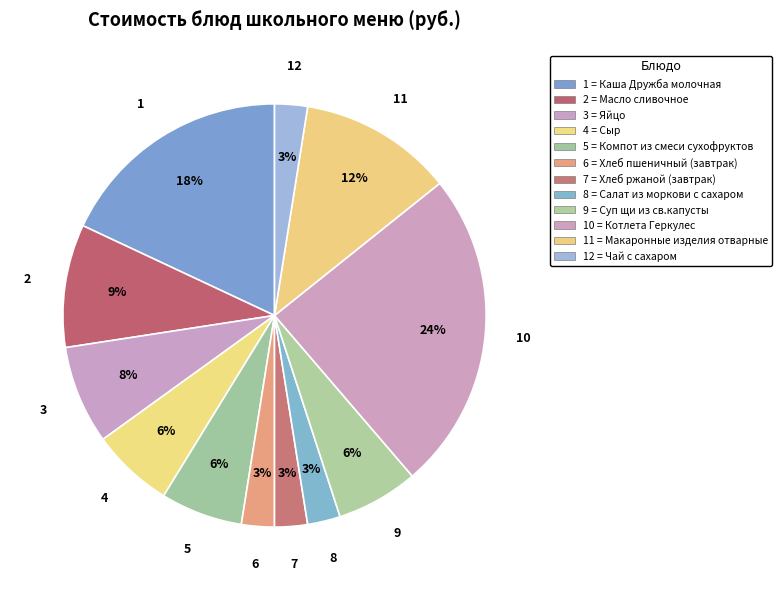

How many segments does this pie chart have?

12